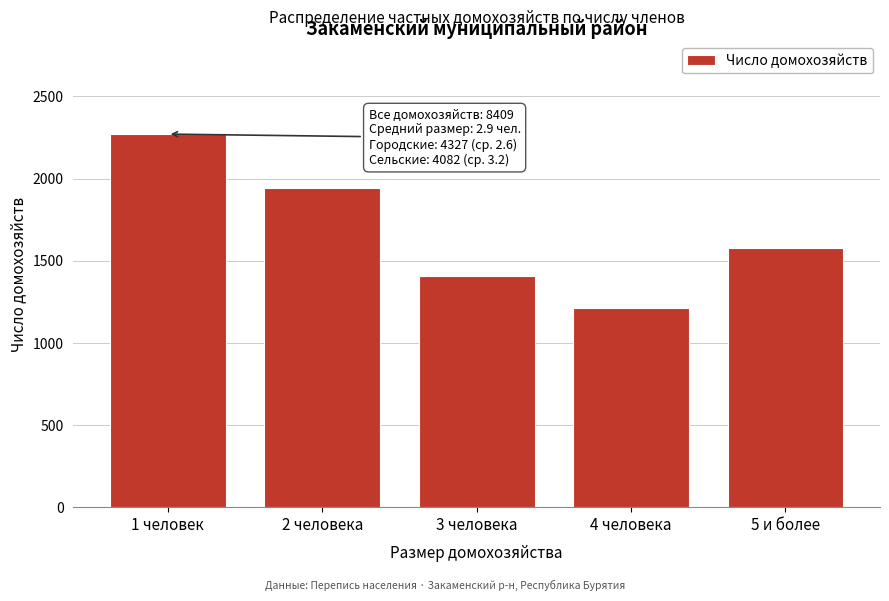

Reading left to right, list all the values displayed in this chart.

2271	1945	1406	1212	1575